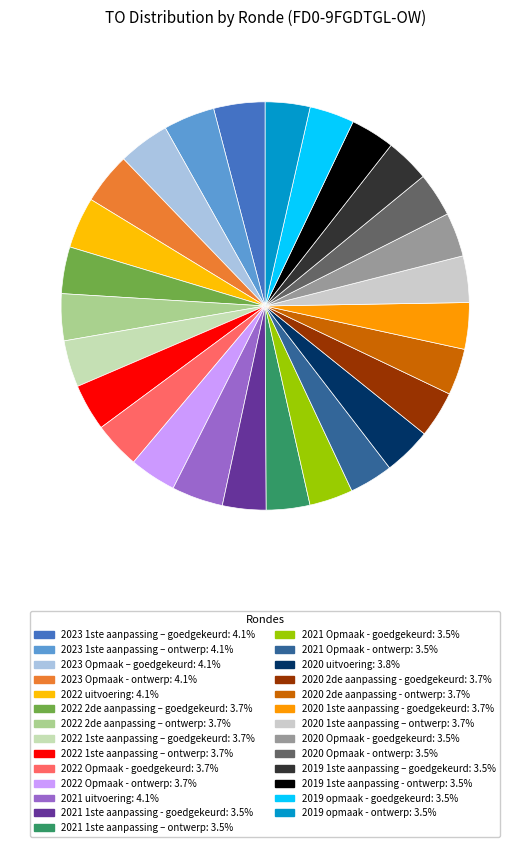

To the nearest percent, what percentage of the pie is 2022 2de aanpassing – ontwerp?

4%